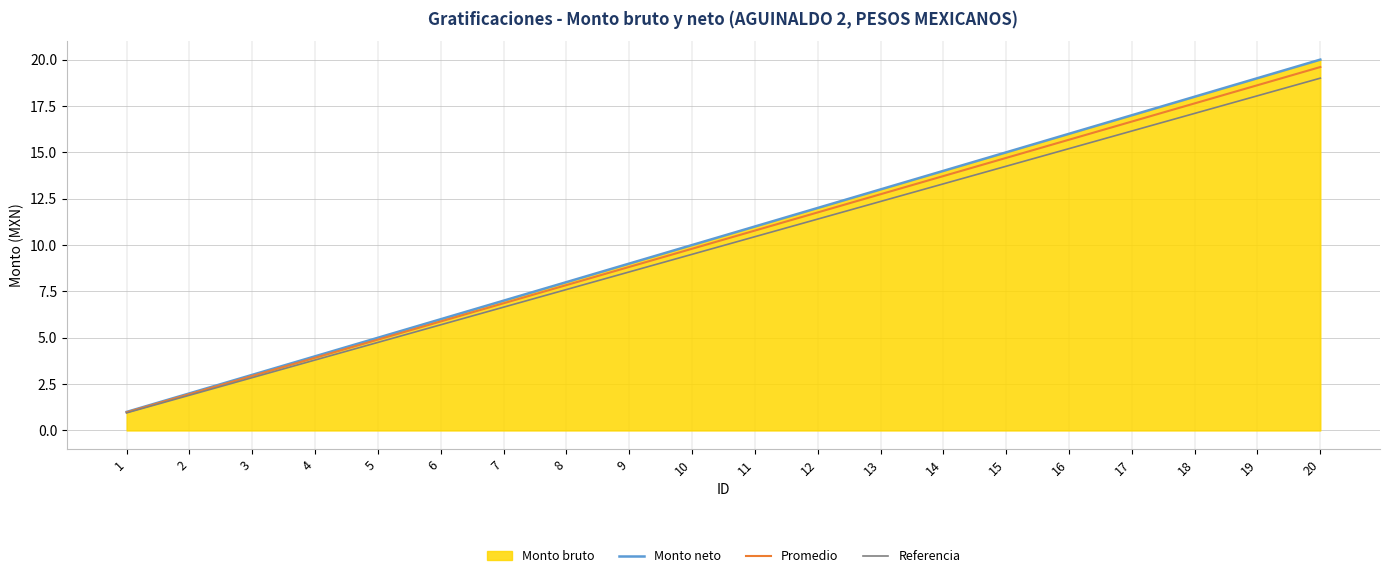

True or false: Monto neto and Referencia intersect in this chart.

False